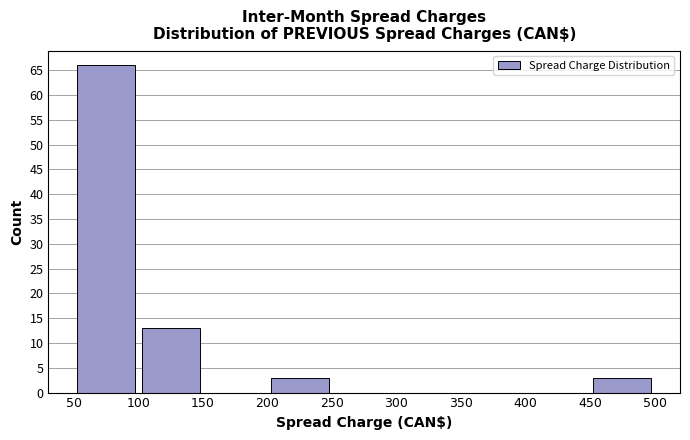

Reading left to right, list every bar in this chart as the range it spans on the x-axis followed by its height. The values are not printed on the chart, so give them approximately, as read against the axis.

50 to 100: 66
100 to 150: 13
150 to 200: 0
200 to 250: 3
250 to 300: 0
300 to 350: 0
350 to 400: 0
400 to 450: 0
450 to 500: 3